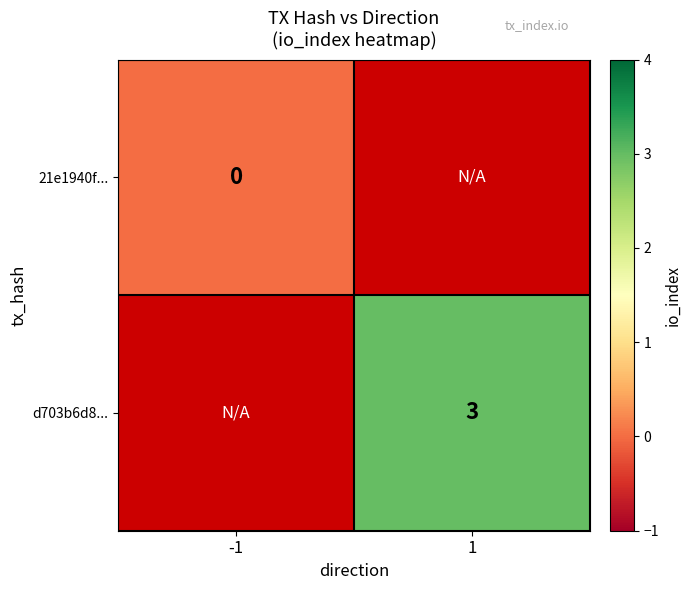

Between 1 and -1, which is larger?

-1